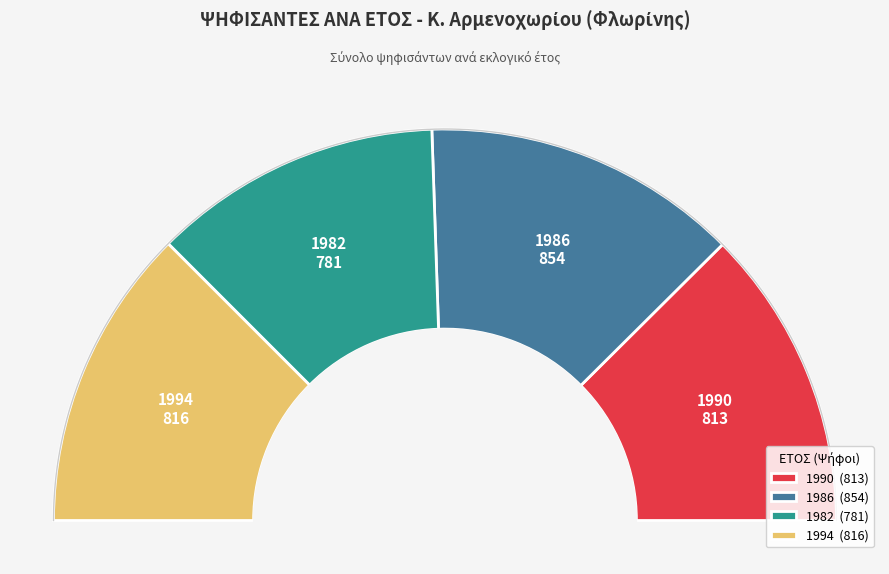

To the nearest percent, what portion does 1982 represent?

24%